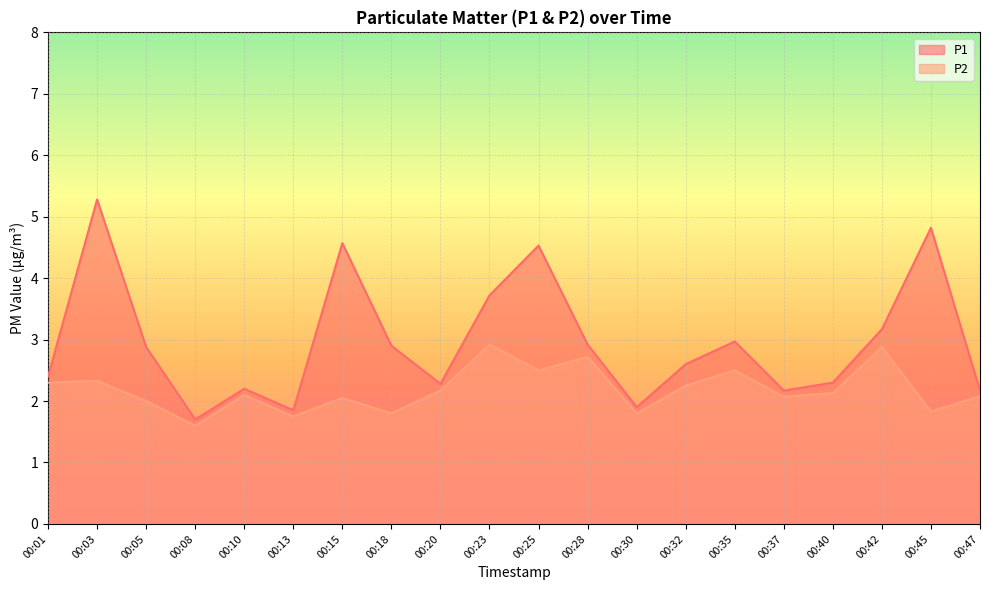

True or false: P2 and P1 cross at least once.

False